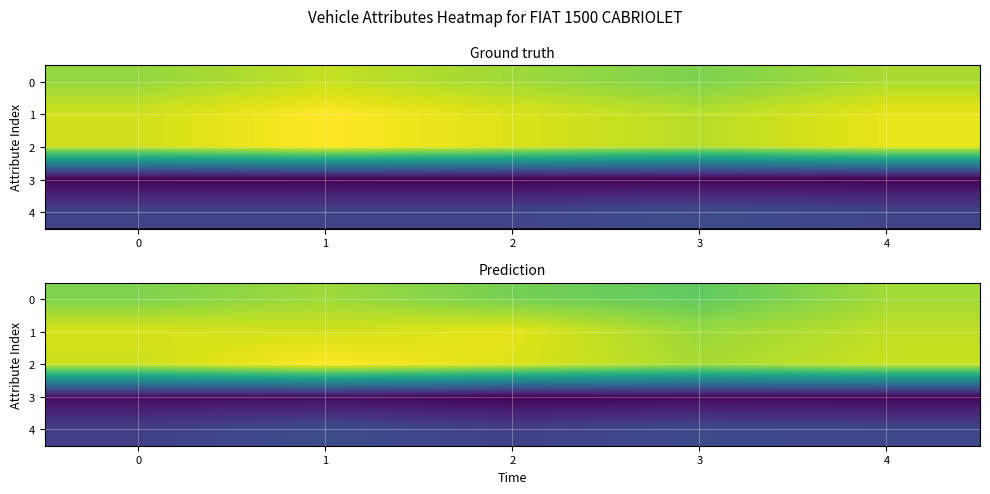

What is the difference between the maximum and minimum values in the 2 series?

154.1